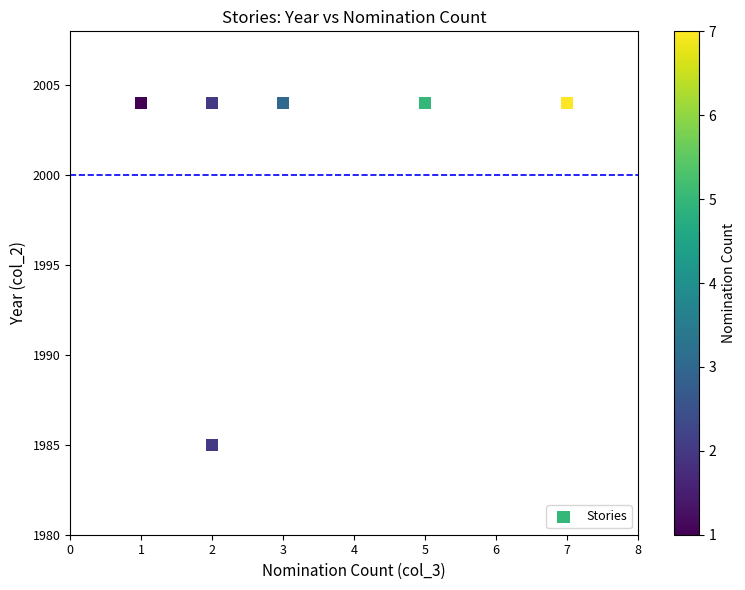

What Y value in the scatter plot is closest to 1994?

1985